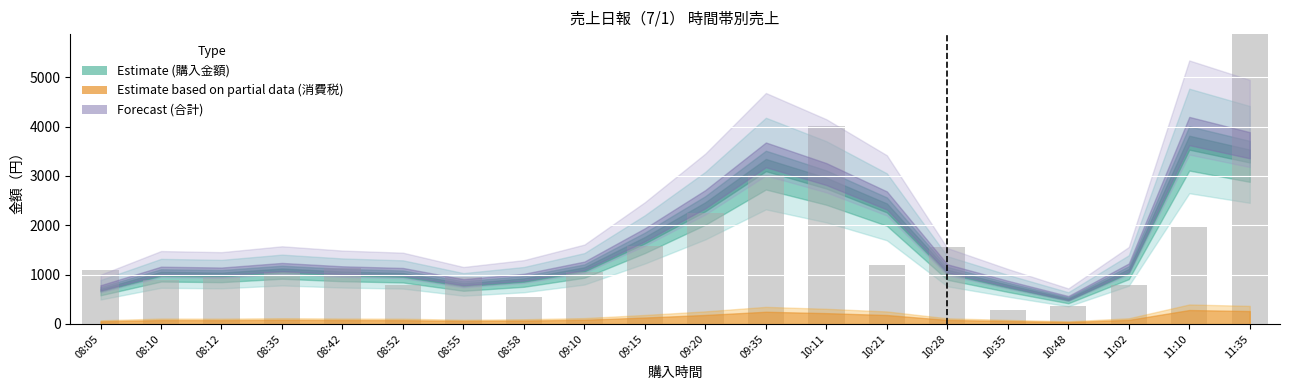

True or false: 合計 has a value of 1176 at 08:05.

True